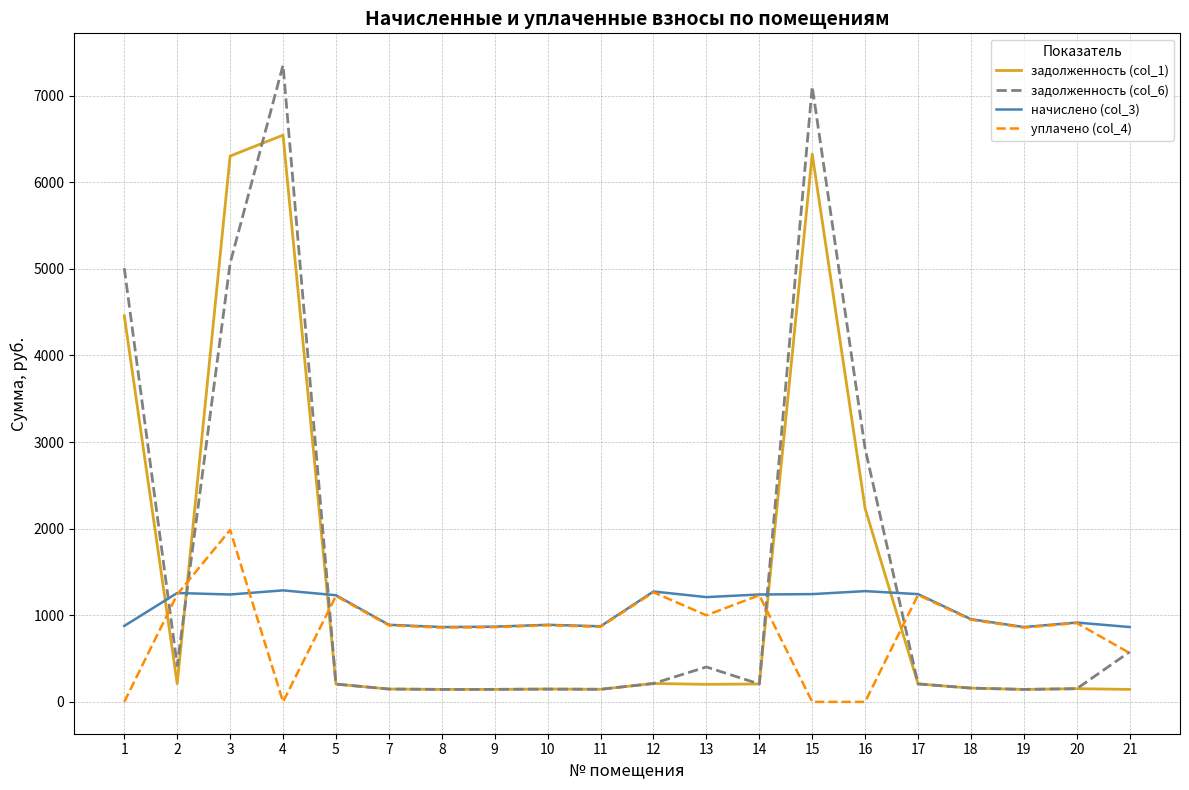

Does the chart display data point markers on the line(s)?

No